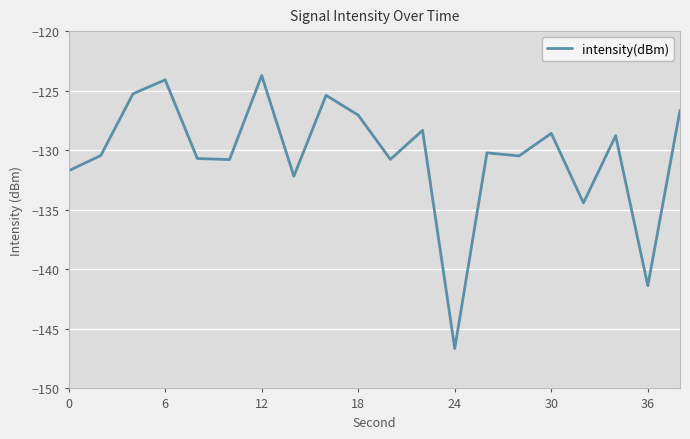

What is the minimum value shown in the chart?

-146.7